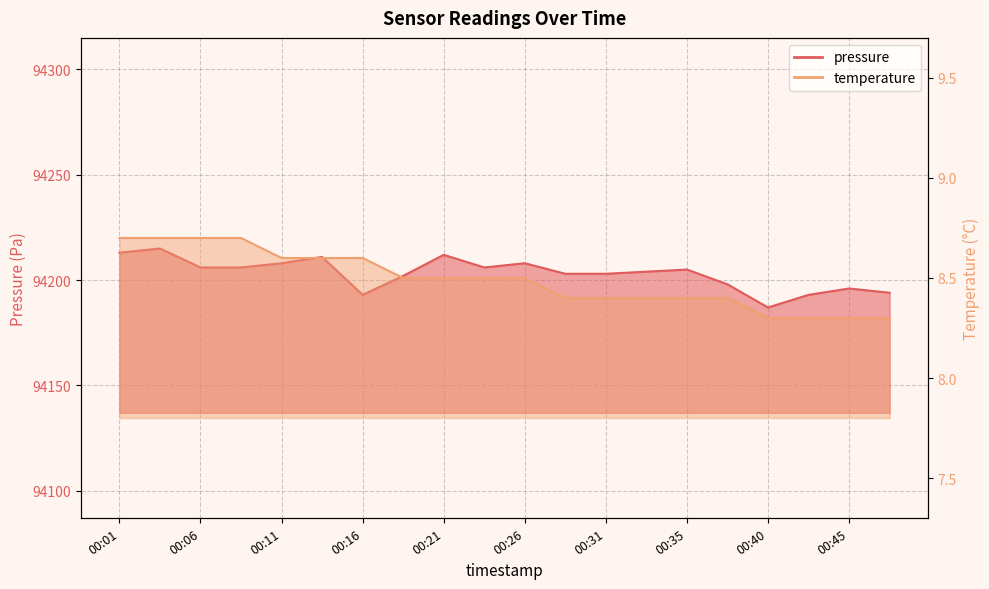

How many data points in pressure are above 94205?

9